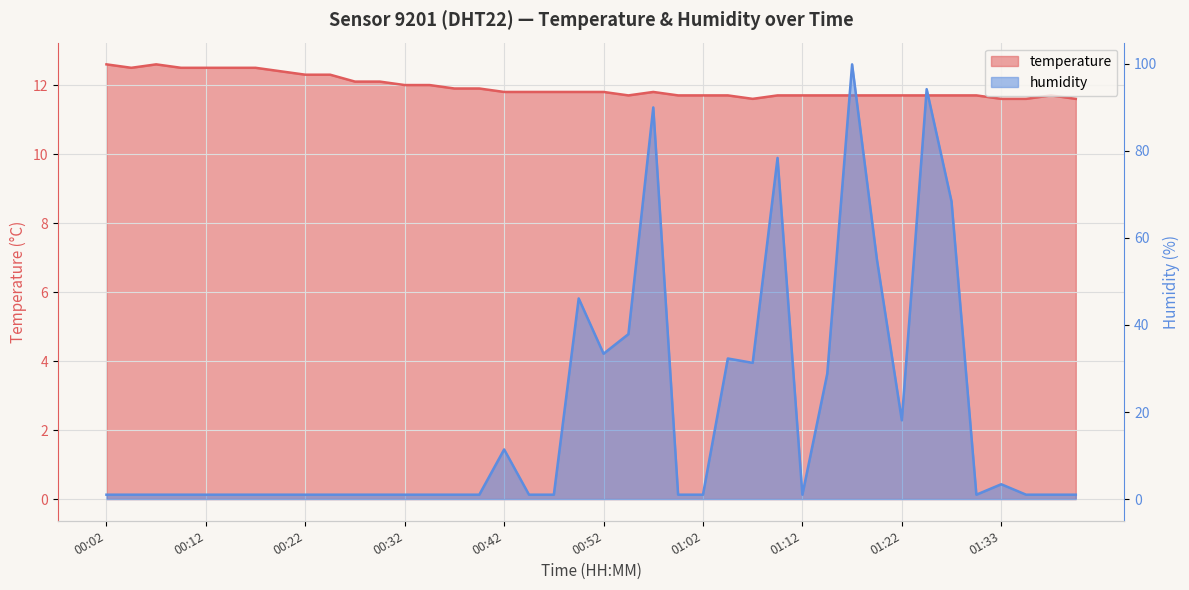

How many lines are shown in the chart?

2